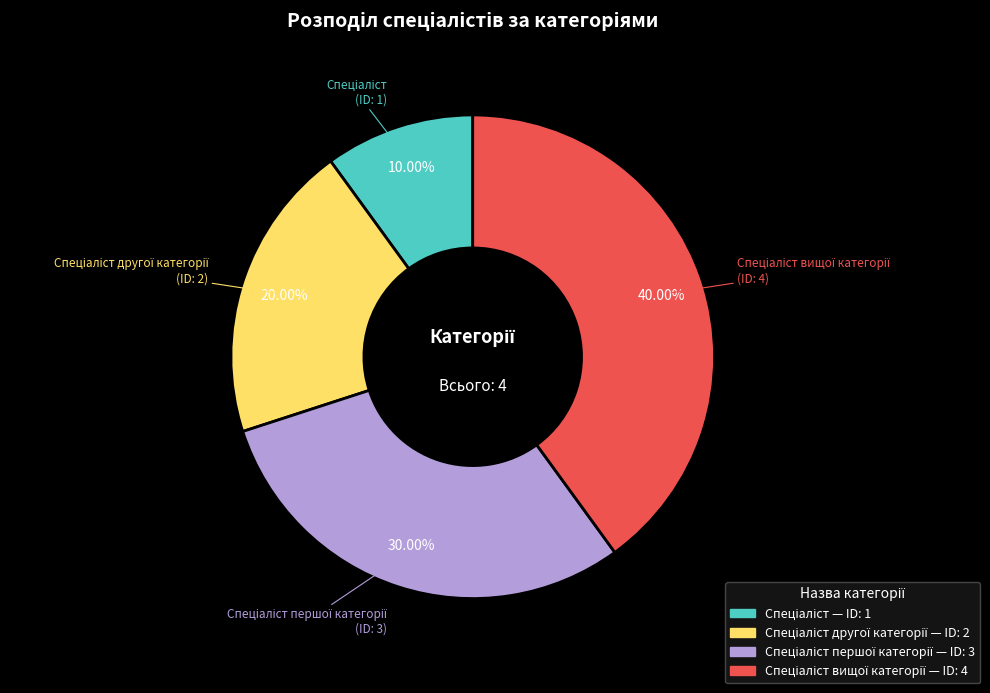

Does any single category account for the majority?

No